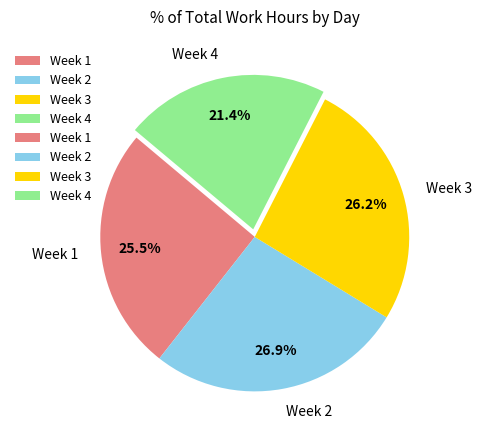

Rank the categories by value from highest to lowest.

Week 2, Week 3, Week 1, Week 4